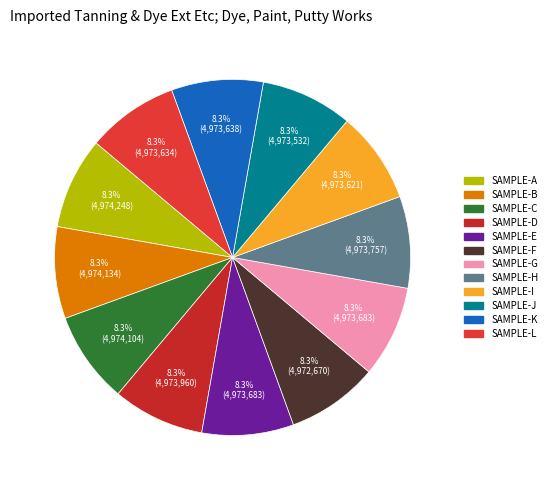

Count the number of slices in the pie.

12